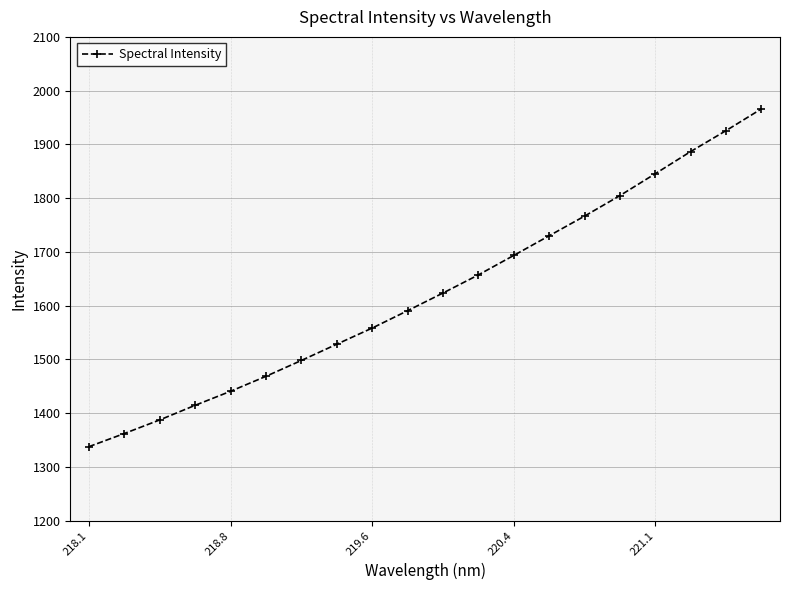

What is the greatest value displayed?

1966.1